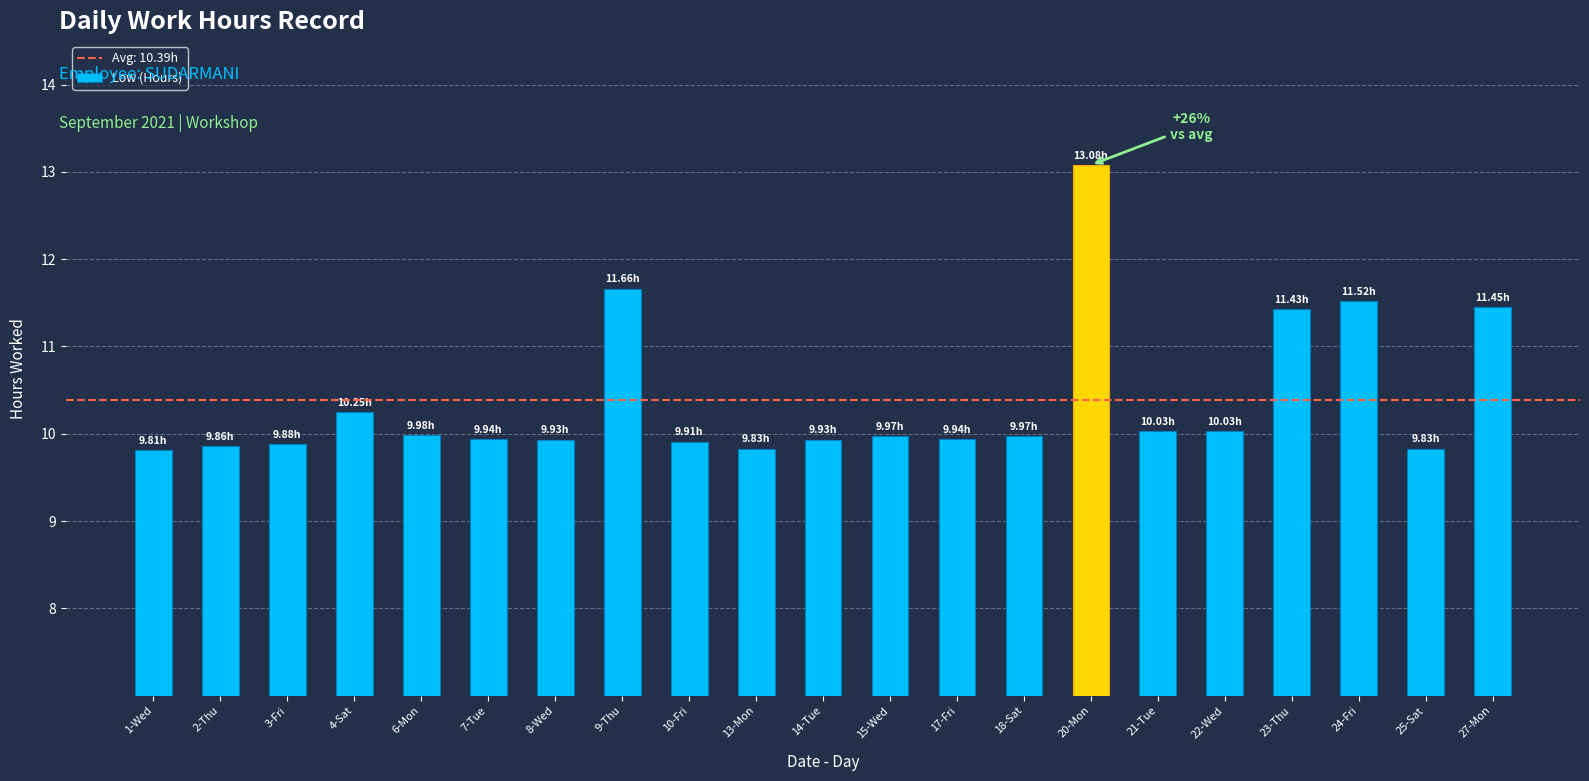

Between 6-Mon and 9-Thu, which is larger?

9-Thu